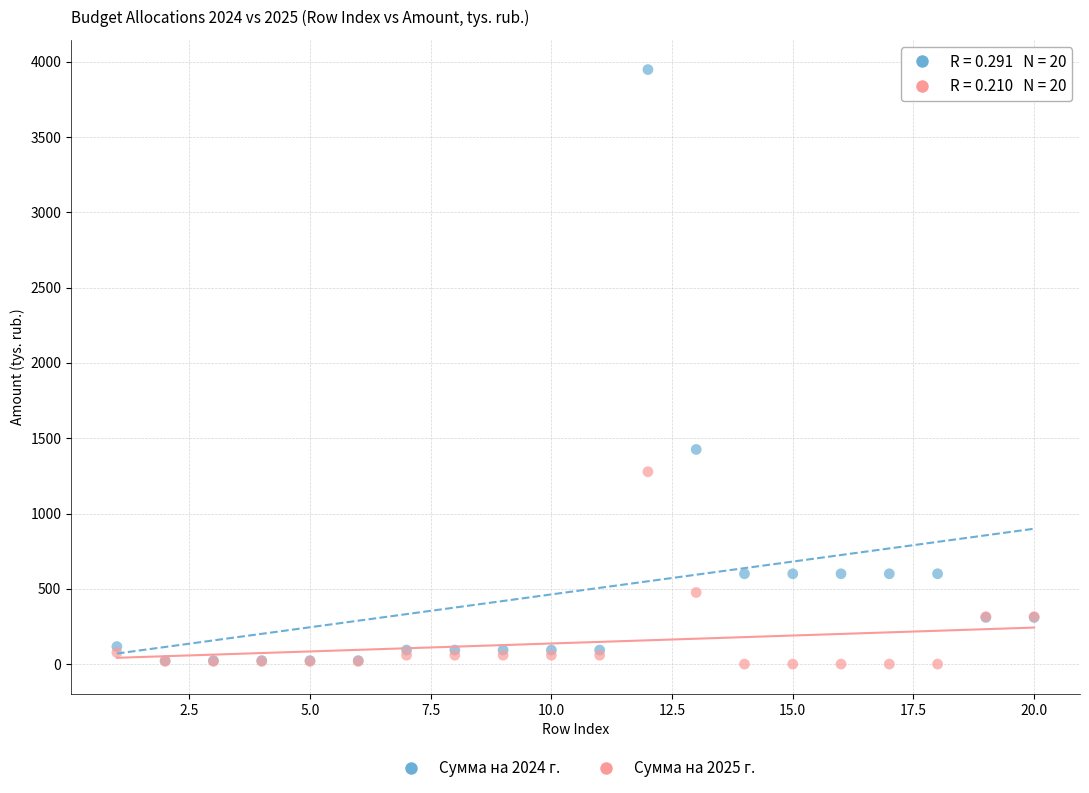

Across all series, what Y value is closest to 1974?

1425.7